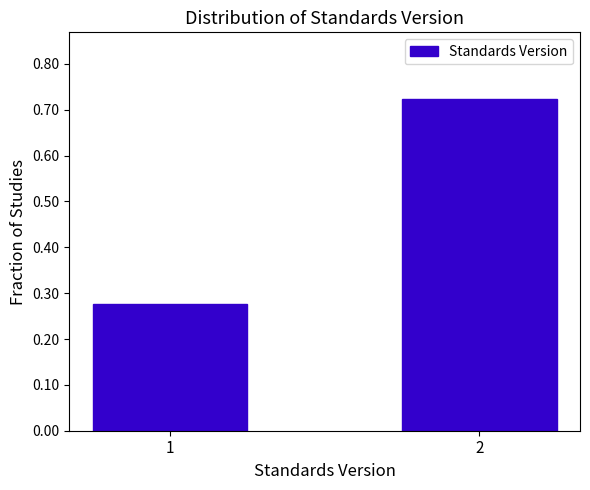

The chart shows a value of 0.1 at 1. True or false?

False